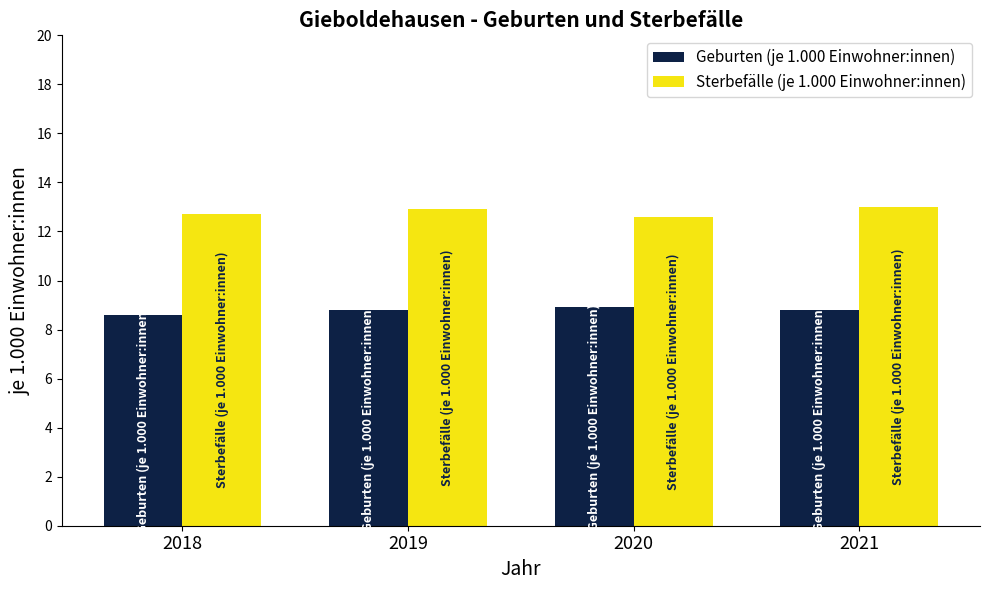

What is the minimum value for Geburten (je 1.000 Einwohner:innen)?

8.6